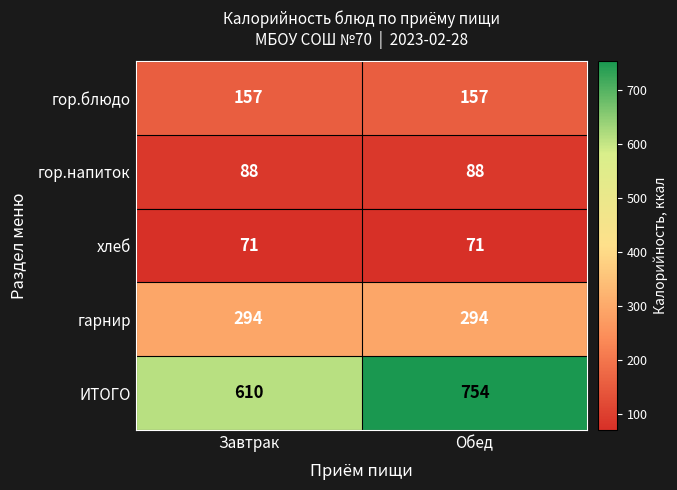

What is the average value of the гор.напиток series?

88